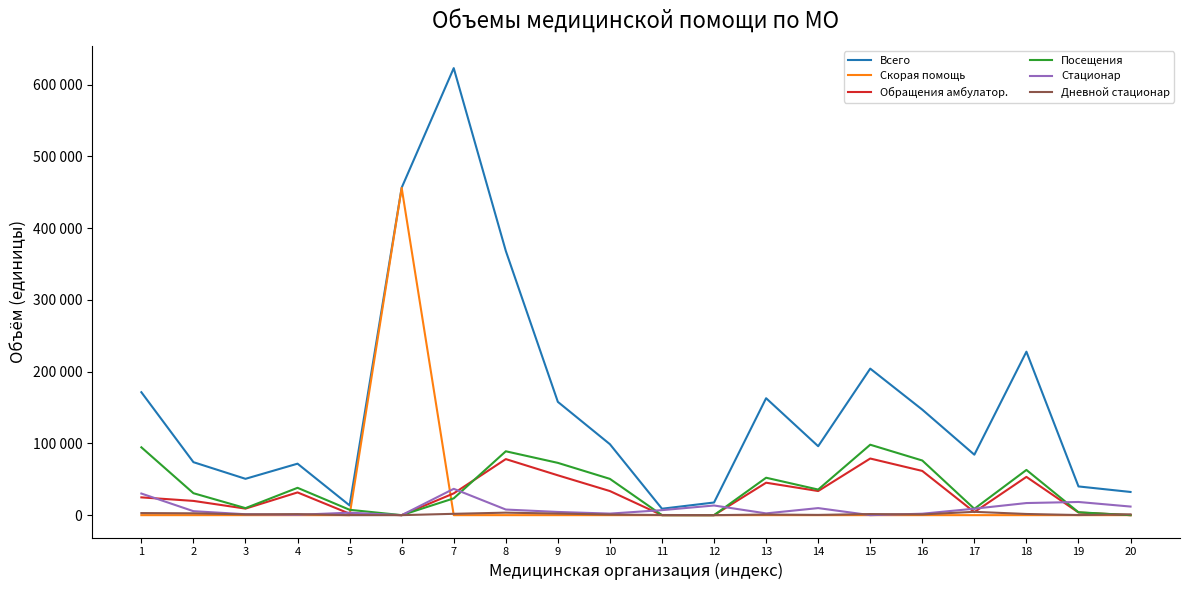

Does the chart display data point markers on the line(s)?

No